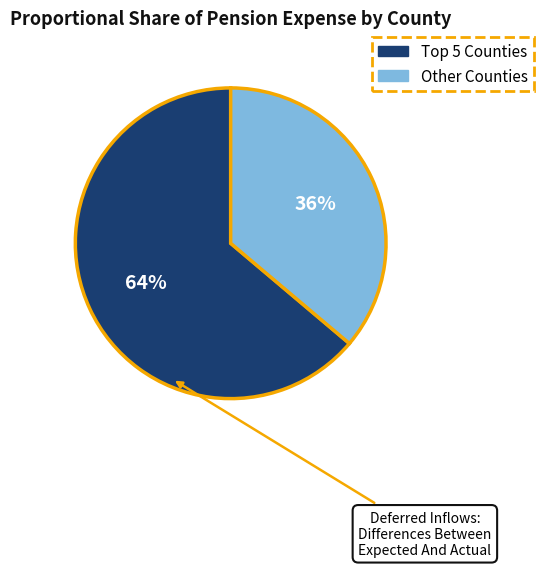

Is there any slice that represents more than half of the pie?

Yes